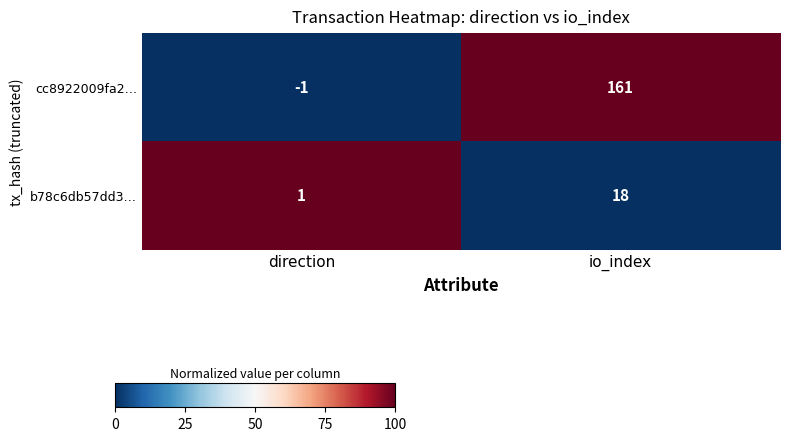

What is the total value across all series at io_index?

179